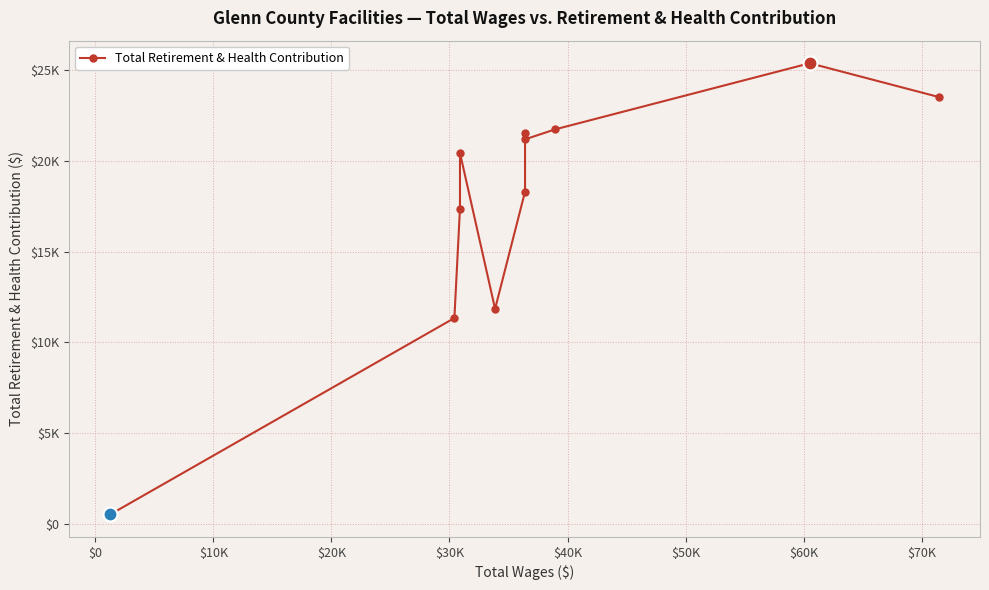

How many lines are shown in the chart?

1